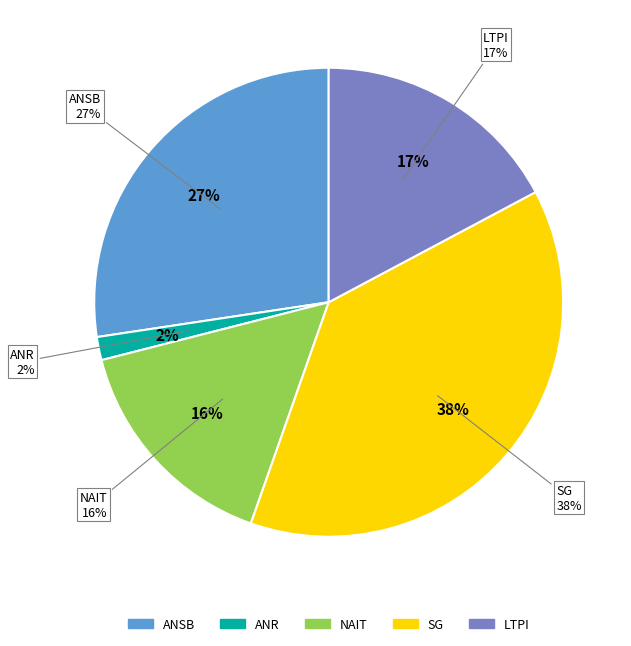

Is Regulados the majority of the pie?

No